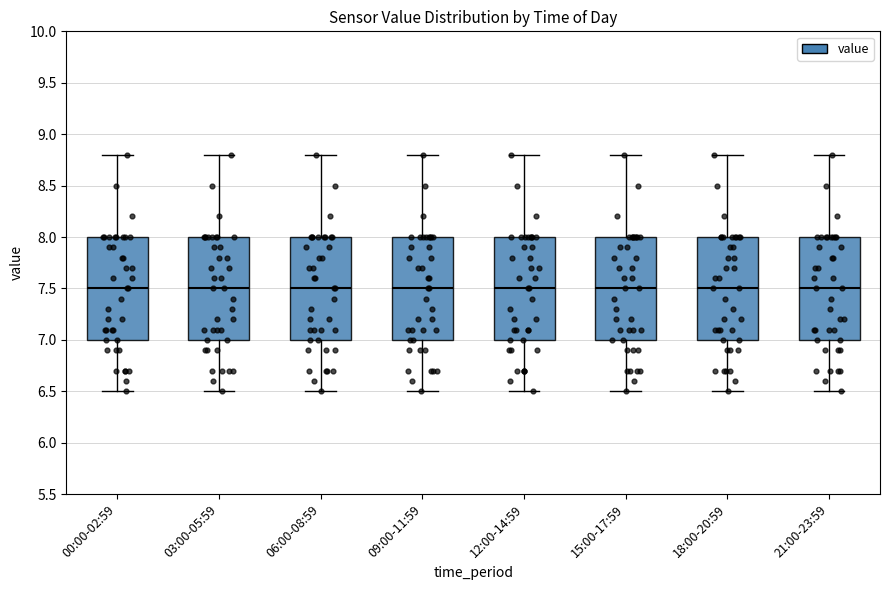

Reading left to right, read every box against the y-axis: the position of its median line, the range the box covers, and the ends of its whiskers. The values are not printed on the chart, so give them approximately, as read against the axis.

00:00-02:59: median 7.5, box 7.0 to 8.0, whiskers 6.5 to 8.8
03:00-05:59: median 7.5, box 7.0 to 8.0, whiskers 6.5 to 8.8
06:00-08:59: median 7.5, box 7.0 to 8.0, whiskers 6.5 to 8.8
09:00-11:59: median 7.5, box 7.0 to 8.0, whiskers 6.5 to 8.8
12:00-14:59: median 7.5, box 7.0 to 8.0, whiskers 6.5 to 8.8
15:00-17:59: median 7.5, box 7.0 to 8.0, whiskers 6.5 to 8.8
18:00-20:59: median 7.5, box 7.0 to 8.0, whiskers 6.5 to 8.8
21:00-23:59: median 7.5, box 7.0 to 8.0, whiskers 6.5 to 8.8